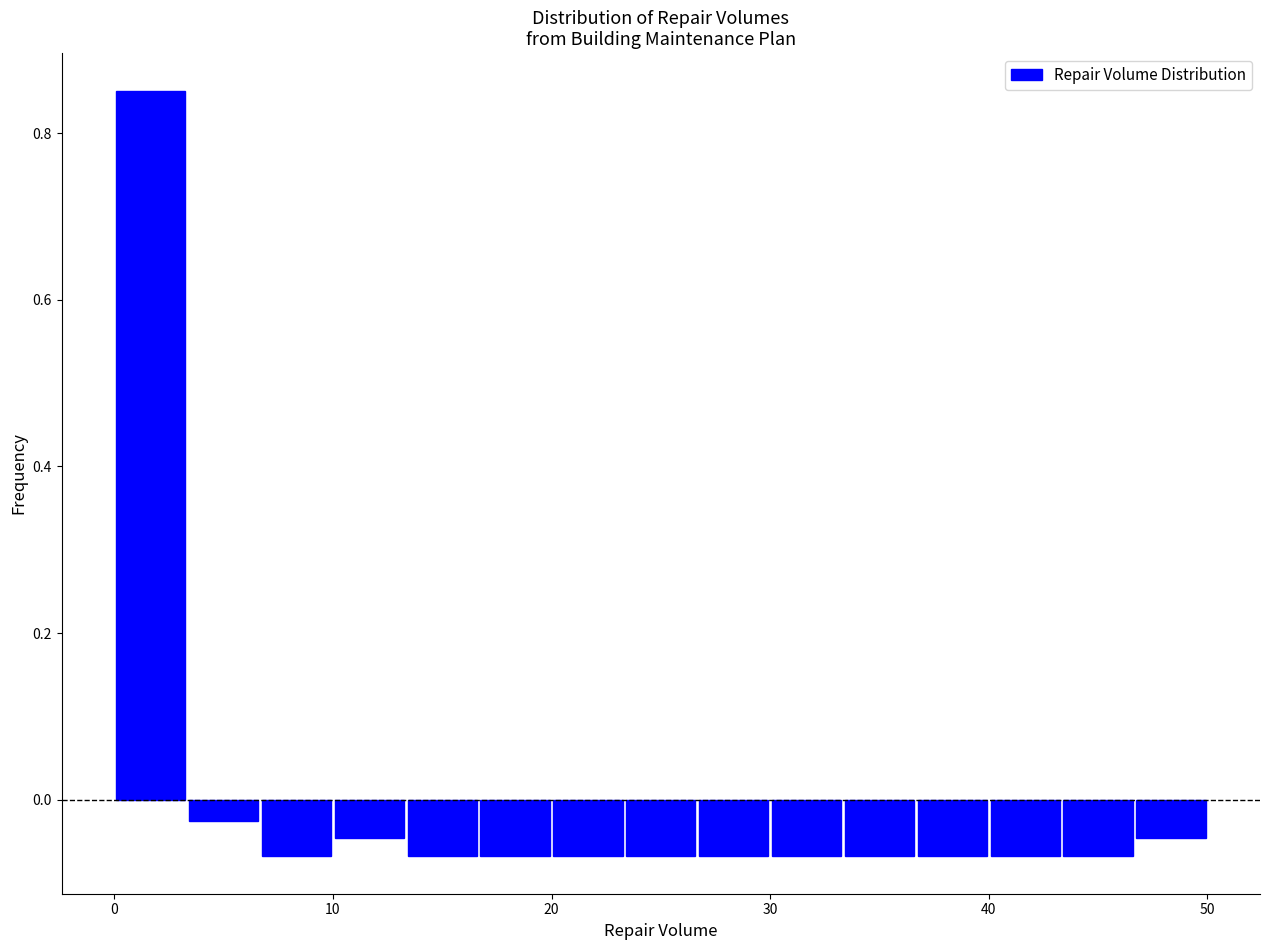

Read against the x-axis, roughly where is the centre of the tallest bar?

2